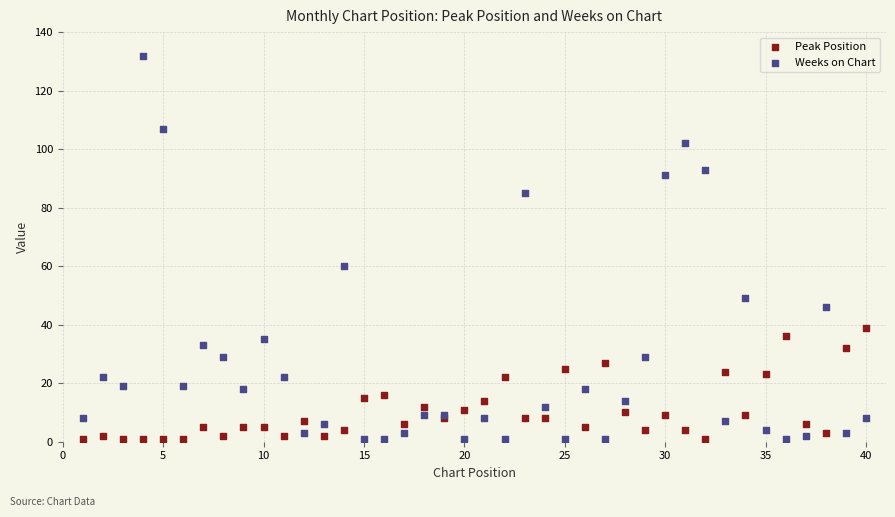

Which series contains the highest Y value?

Weeks on Chart